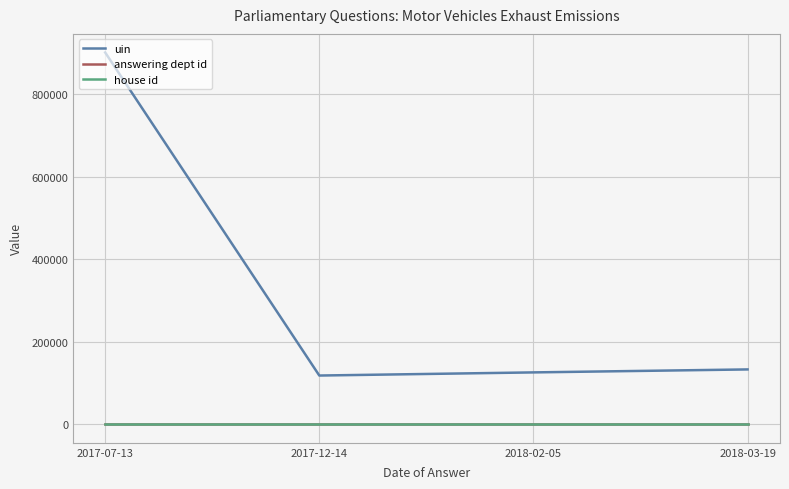

The value of house id at 2017-07-13 is 1. True or false?

True